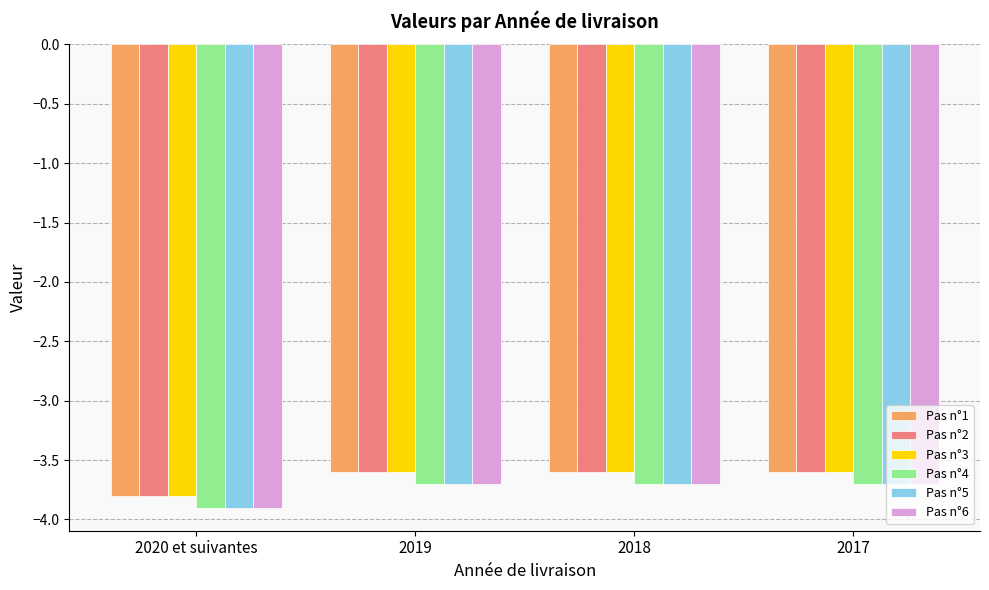

What is the maximum value for Pas n°5?

-3.7